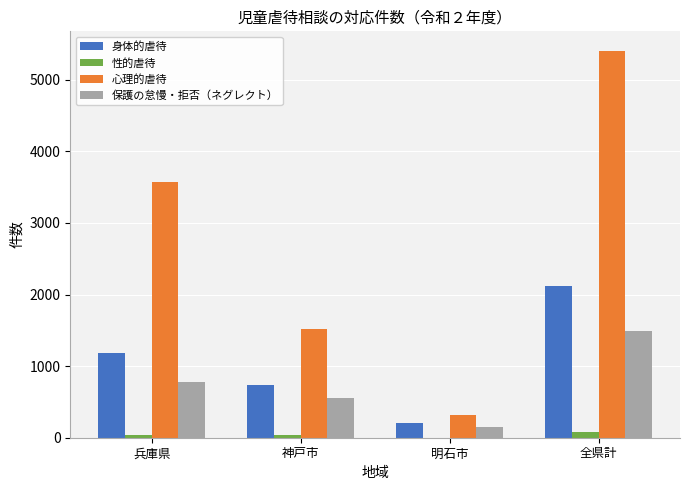

The value of 性的虐待 at 明石市 is 1. True or false?

True